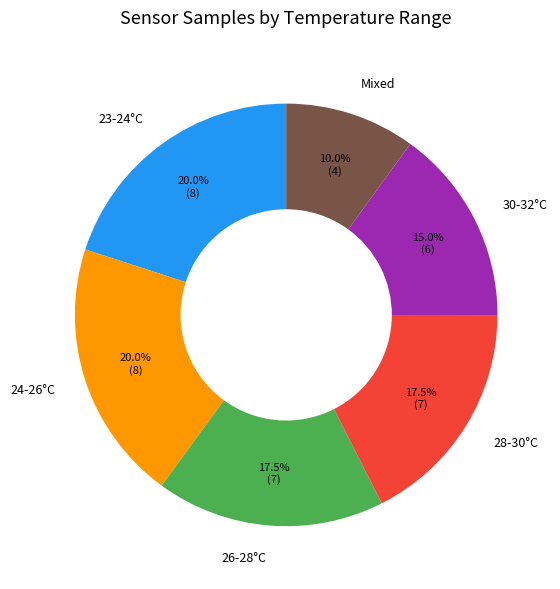

What is the total percentage of Mixed and 23-24°C?

30.0%